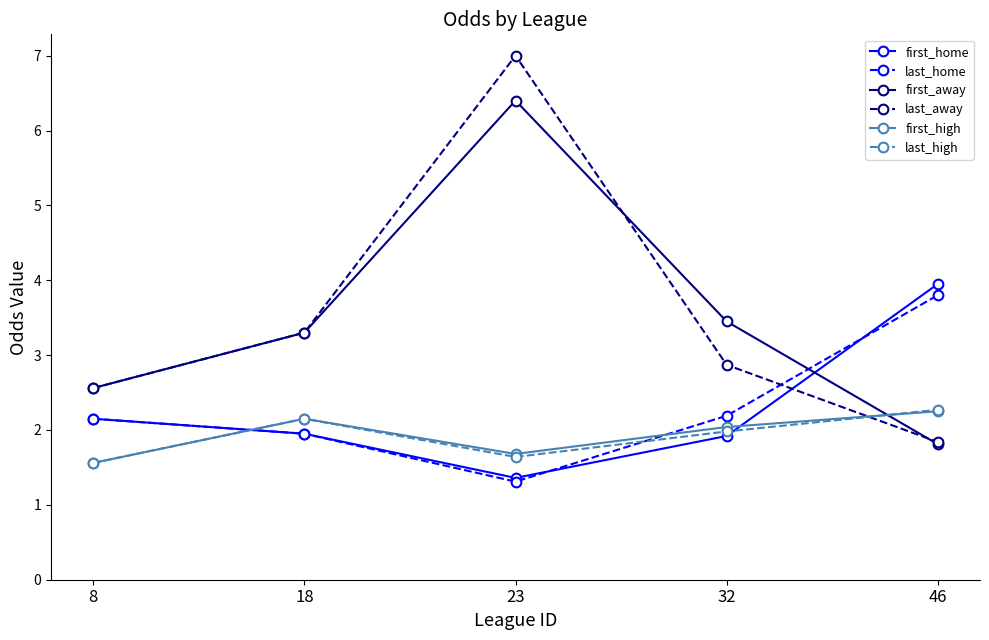

True or false: last_away has more than 1 points higher than both neighbors.

False